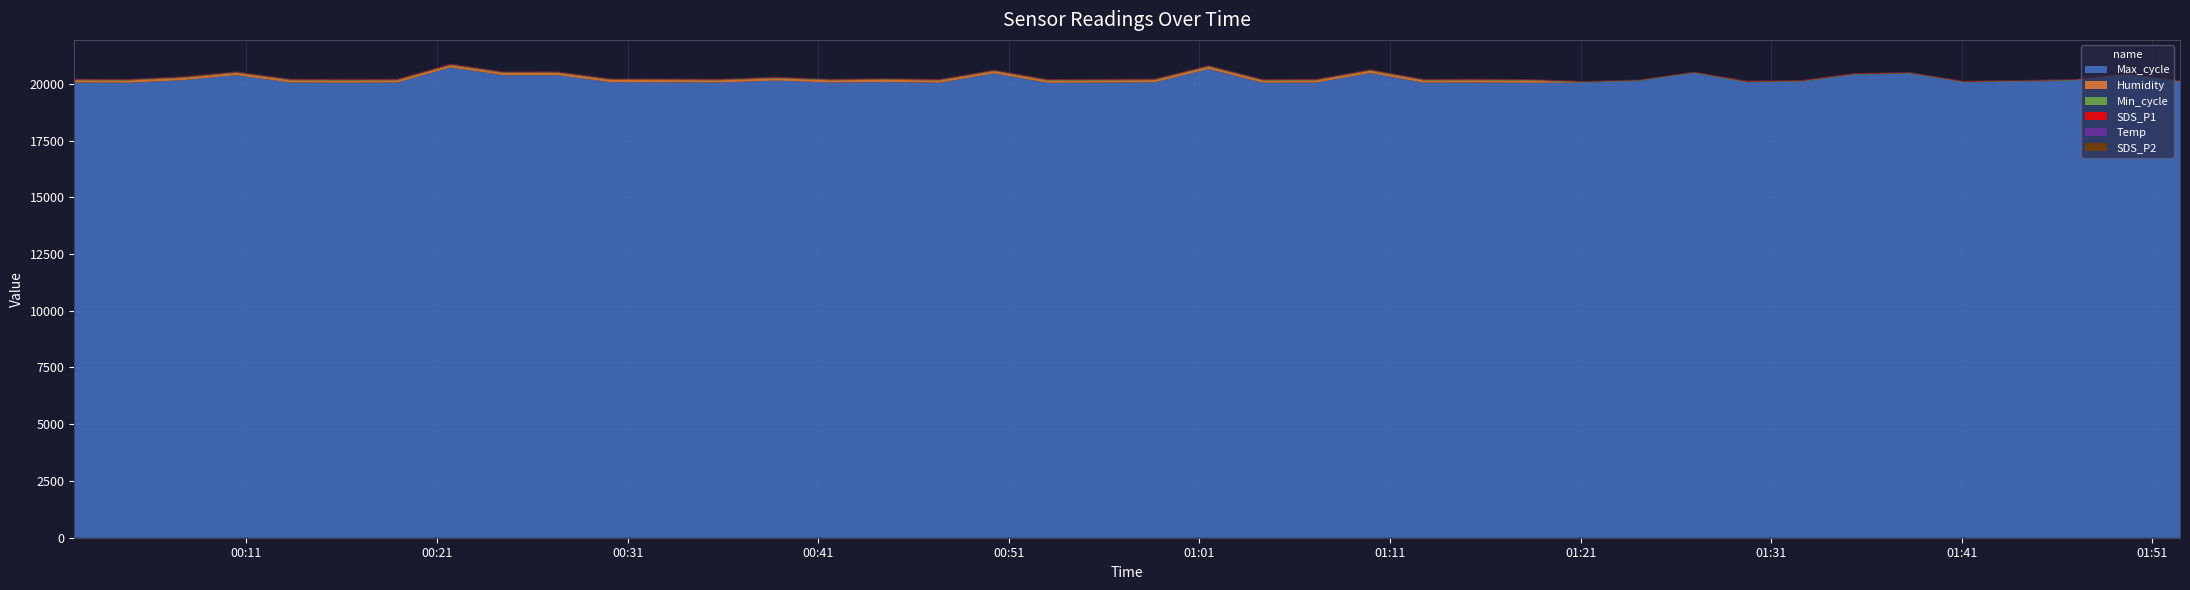

Reading left to right, extract all data points from this chart.

SDS_P1: 16.6	19.2	18.6	17.4	18.9	20.1	19.1	22.7	16.1	19.3	18.7	16.4	18.7	18.9	15.2	19.6	18.4	17.8	19.2	17.6	20.0	18.2	16.8	19.7	17.7	17.8	18.3	16.3	17.2	16.4	15.8	24.6	24.6	24.7	16.1	21.4	20.6	15.5	16.5	18.5
SDS_P2: 6.1	6.5	6.8	7.0	6.2	7.2	6.3	6.8	6.3	5.9	6.7	6.5	6.6	7.0	5.9	6.7	6.2	6.5	7.2	7.0	7.1	6.1	6.6	6.5	6.3	6.7	7.2	6.6	6.7	6.6	6.5	7.0	6.6	7.5	6.8	6.7	6.8	6.5	5.7	6.5
Temp: 13.2	13.2	13.3	13.3	13.4	13.5	13.7	13.8	13.9	13.9	13.8	13.8	13.7	13.6	13.6	13.6	13.6	13.6	13.6	13.6	13.6	13.6	13.6	13.6	13.6	13.4	13.3	13.2	13.0	12.9	12.8	12.8	12.9	13.1	13.3	13.3	13.5	13.6	13.7	13.9
Humidity: 99.9	99.9	99.9	99.9	99.9	99.9	99.9	99.9	99.9	99.9	99.9	99.9	99.9	99.9	99.9	99.9	99.9	99.9	99.9	99.9	99.9	99.9	99.9	99.9	99.9	99.9	99.9	99.9	1.0	1.0	1.0	1.0	1.0	1.0	1.0	1.0	1.0	1.0	1.0	1.0
Min_cycle: 28.0	28.0	28.0	28.0	28.0	28.0	28.0	28.0	28.0	28.0	28.0	28.0	28.0	28.0	28.0	28.0	28.0	28.0	28.0	28.0	28.0	28.0	28.0	28.0	28.0	28.0	28.0	28.0	28.0	28.0	28.0	28.0	28.0	28.0	28.0	28.0	28.0	28.0	28.0	28.0
Max_cycle: 20054.0	20046.0	20157.0	20378.0	20054.0	20045.0	20053.0	20717.0	20377.0	20377.0	20065.0	20064.0	20053.0	20141.0	20053.0	20076.0	20045.0	20455.0	20042.0	20049.0	20060.0	20650.0	20045.0	20050.0	20472.0	20048.0	20053.0	20042.0	20053.0	20122.0	20470.0	20065.0	20092.0	20397.0	20446.0	20060.0	20096.0	20137.0	20391.0	20082.0